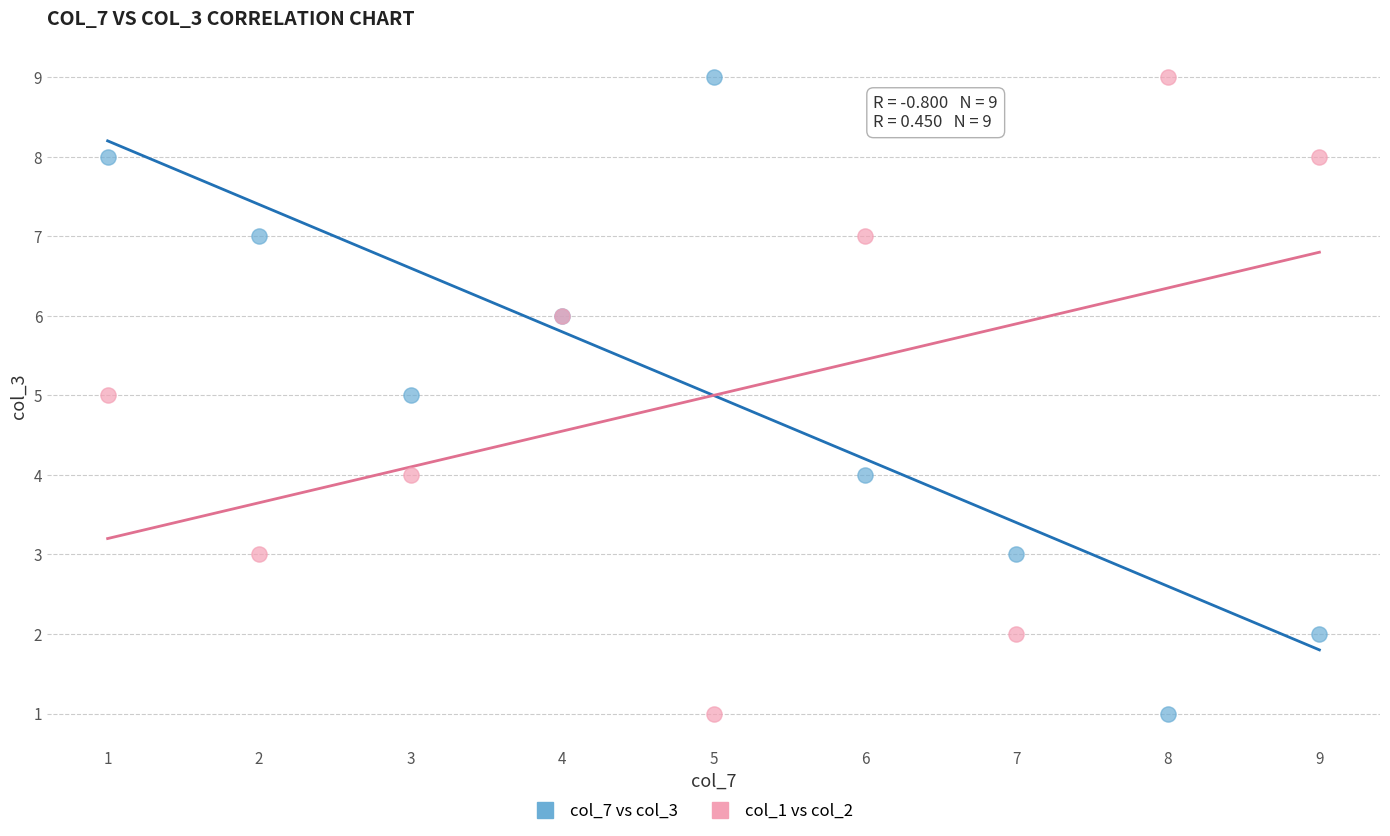

What are all the series names shown in the legend?

col_7 vs col_3, col_1 vs col_2